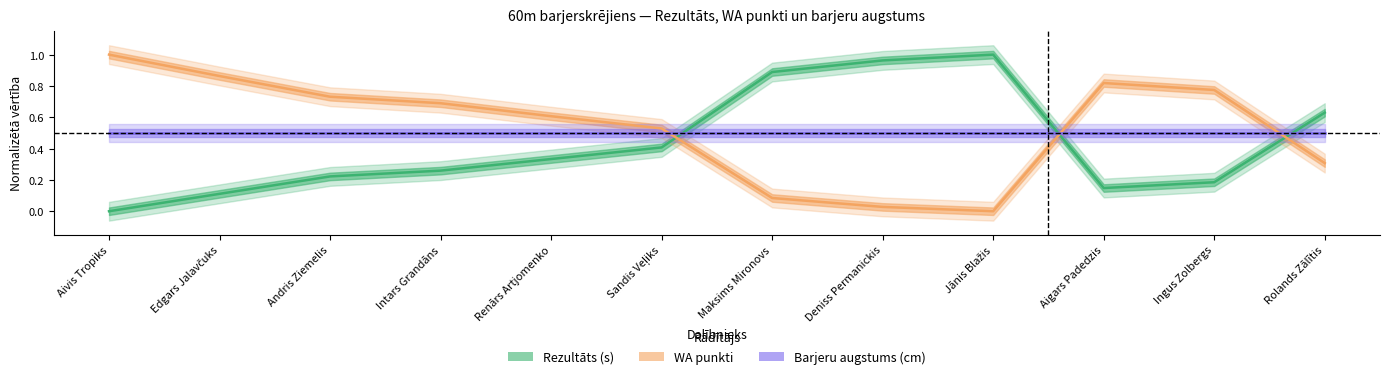

Which series has the largest range (max minus min)?

Rezultāts